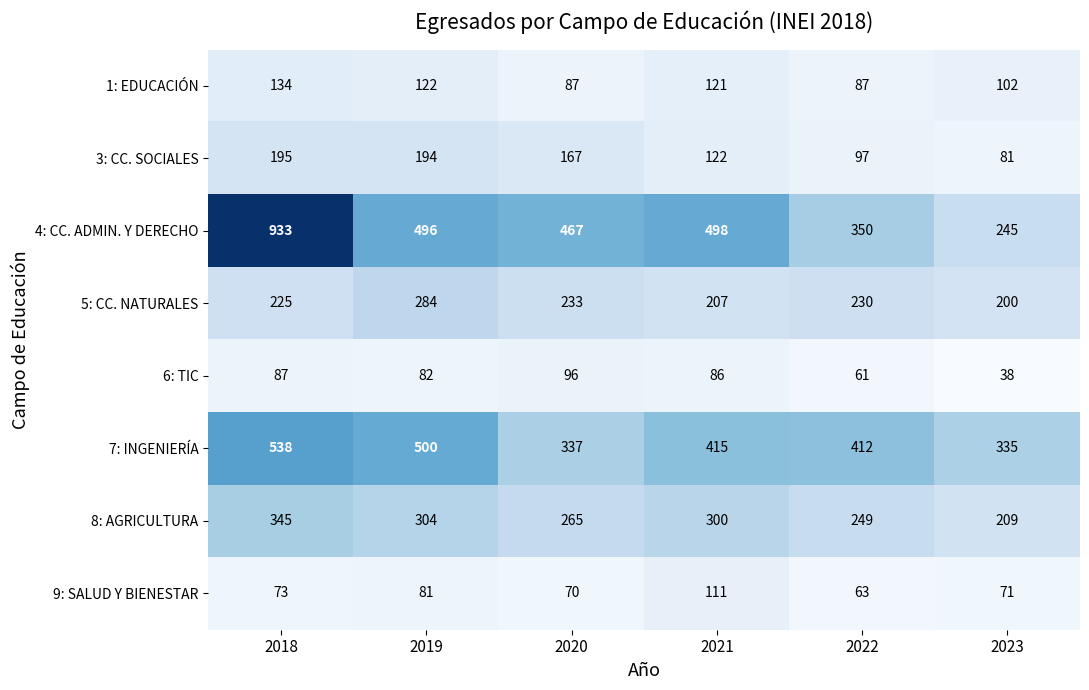

What is the average value of the 3: CC. SOCIALES series?

143